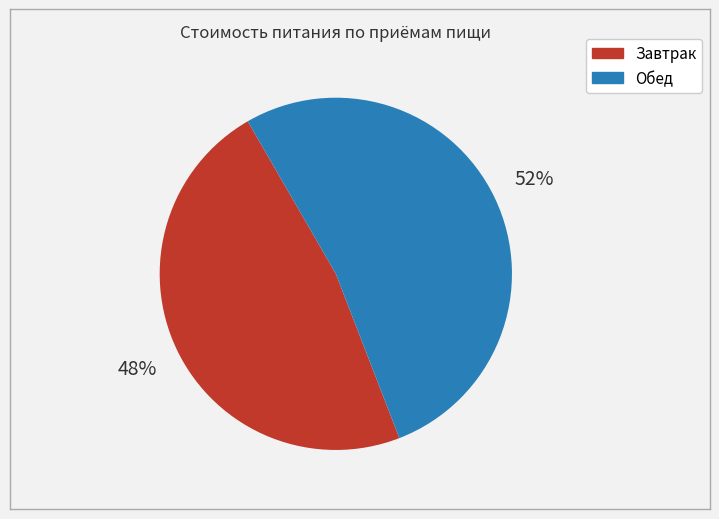

To the nearest percent, what is the combined percentage of Завтрак and Обед?

100%